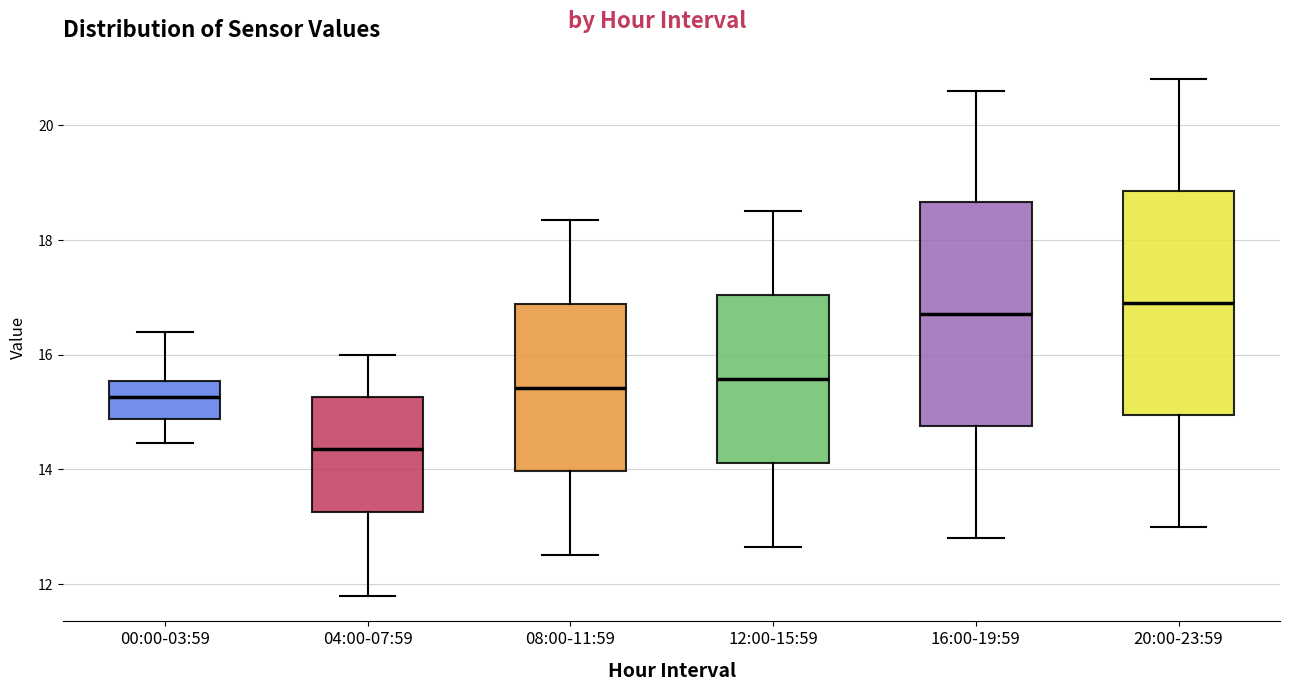

Reading left to right, read every box against the y-axis: the position of its median line, the range the box covers, and the ends of its whiskers. The values are not printed on the chart, so give them approximately, as read against the axis.

00:00-03:59: median 15.2, box 14.8 to 15.6, whiskers 14.4 to 16.4
04:00-07:59: median 14.4, box 13.2 to 15.2, whiskers 11.8 to 16.0
08:00-11:59: median 15.4, box 14.0 to 16.8, whiskers 12.6 to 18.4
12:00-15:59: median 15.6, box 14.2 to 17.0, whiskers 12.6 to 18.6
16:00-19:59: median 16.8, box 14.8 to 18.6, whiskers 12.8 to 20.6
20:00-23:59: median 17.0, box 15.0 to 18.8, whiskers 13.0 to 20.8